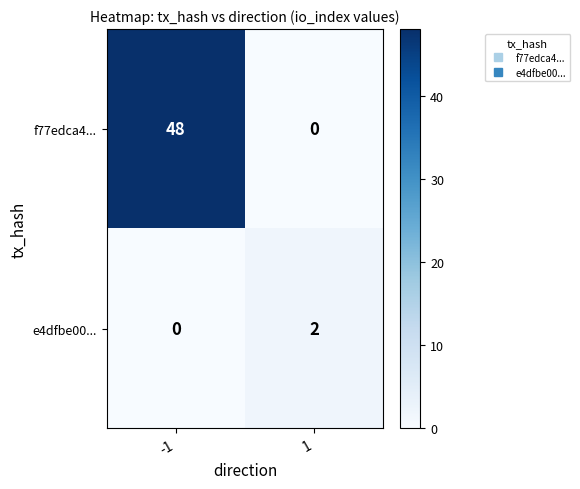

The f77edca4... series shows 0 at 1. True or false?

True